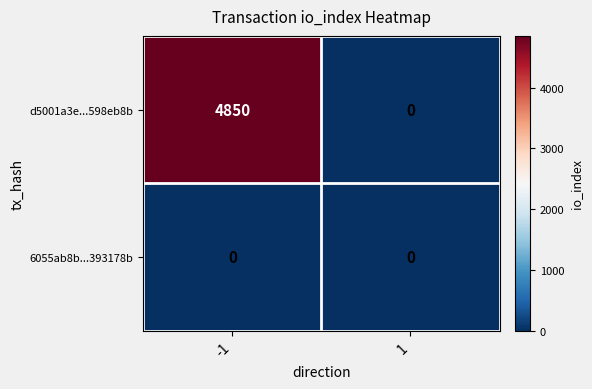

Which series has the largest total across all categories?

d5001a3e...598eb8b